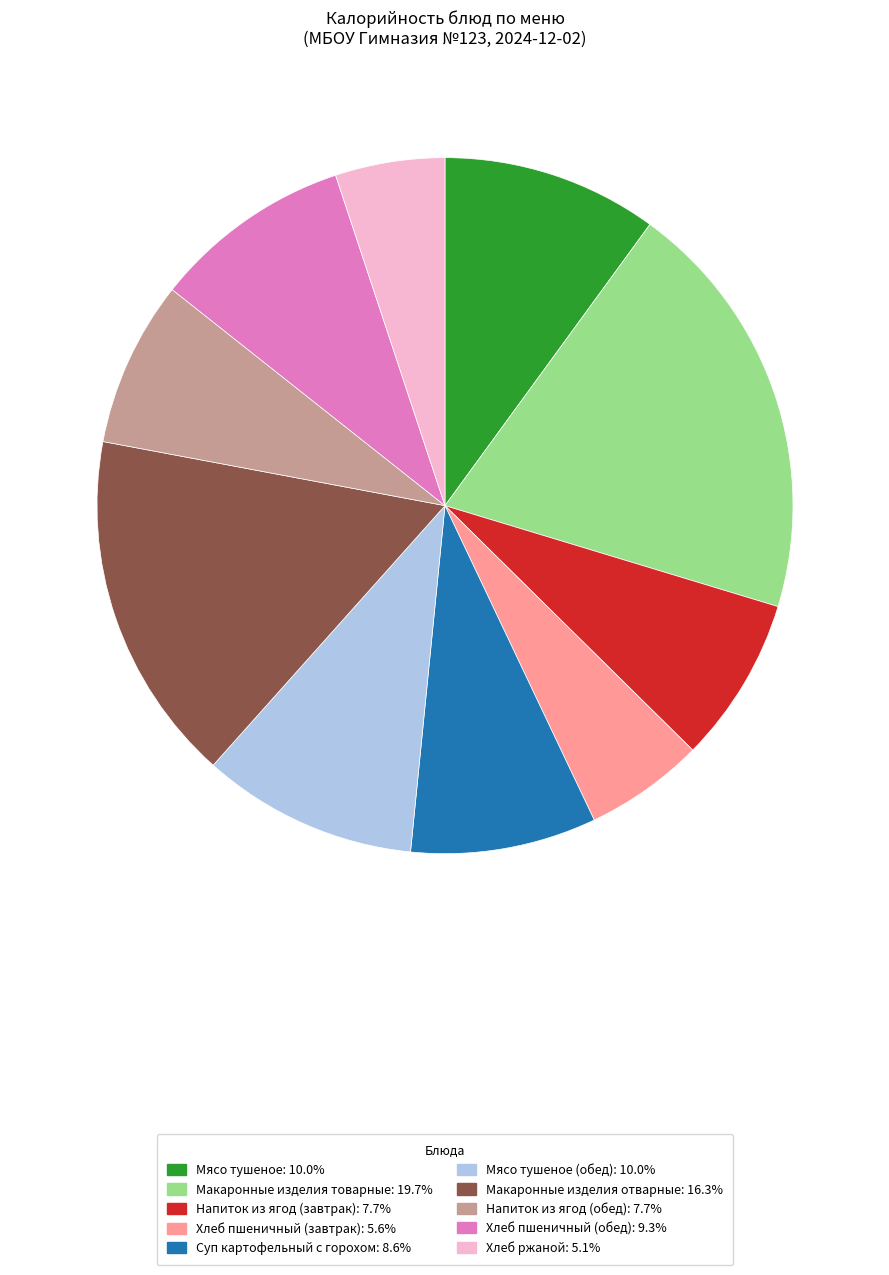

How many slices are in this pie chart?

10